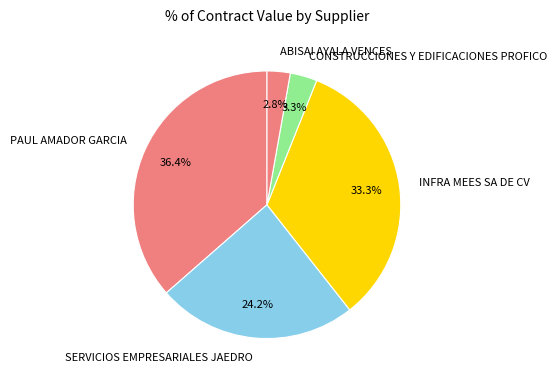

Is there any slice that represents more than half of the pie?

No